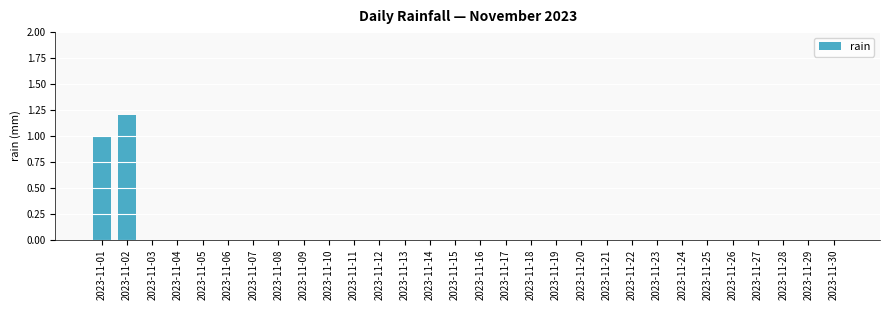

Between 2023-11-25 and 2023-11-02, which is larger?

2023-11-02